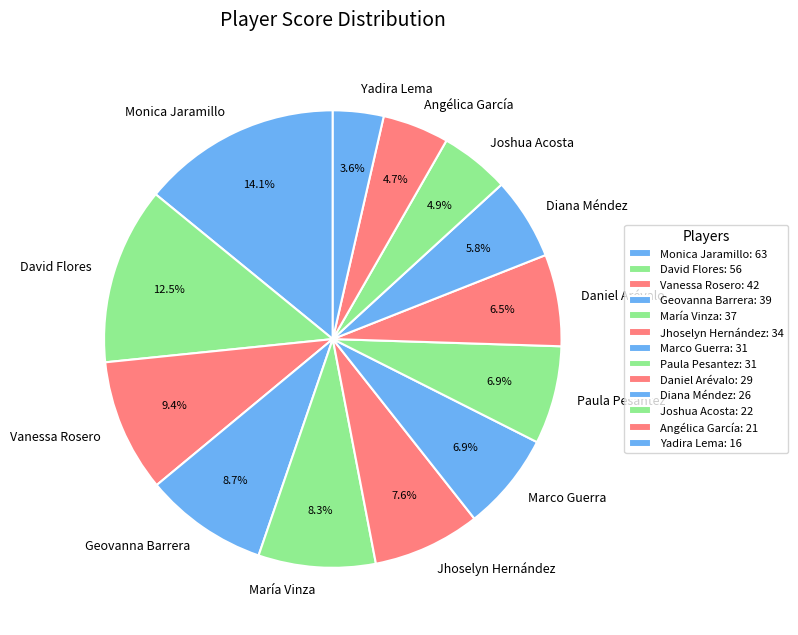

Is there any slice that represents more than half of the pie?

No